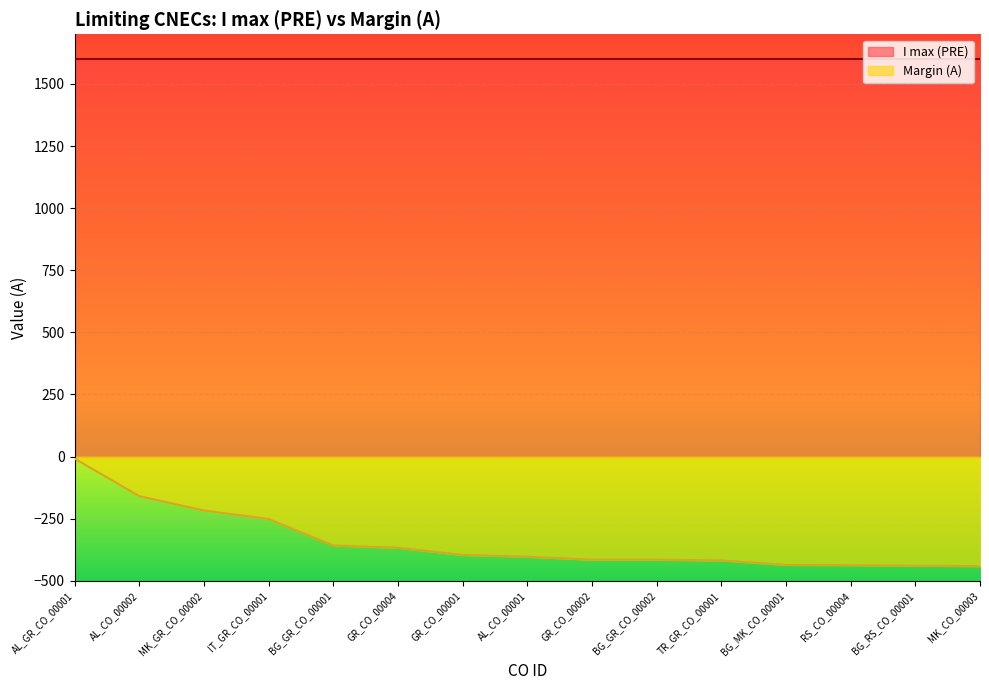

What is the sum of the values at GR_CO_00004 and RS_CO_00004?

-804